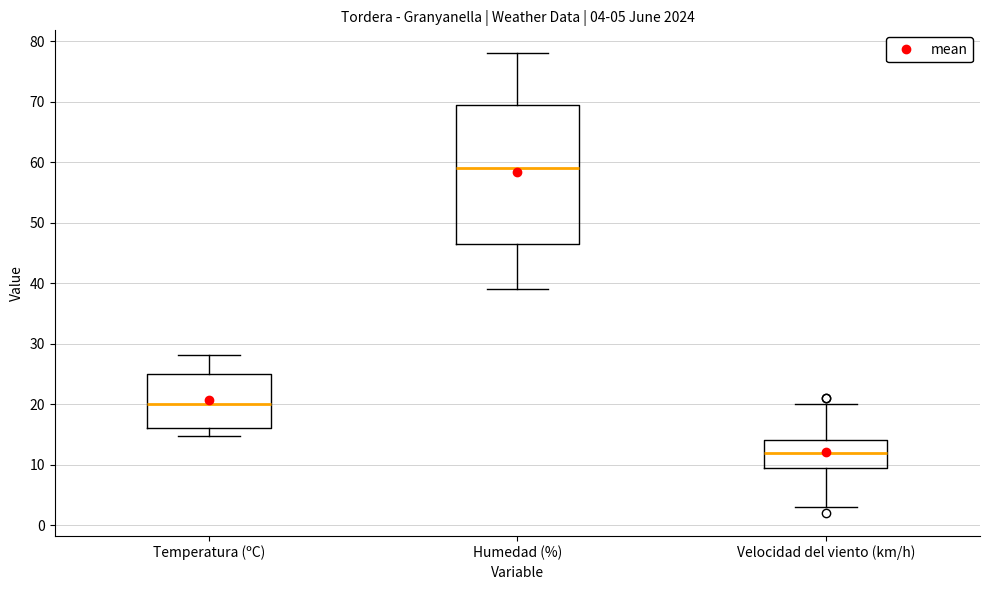

Which box's median line is the lowest?

Velocidad del viento (km/h)